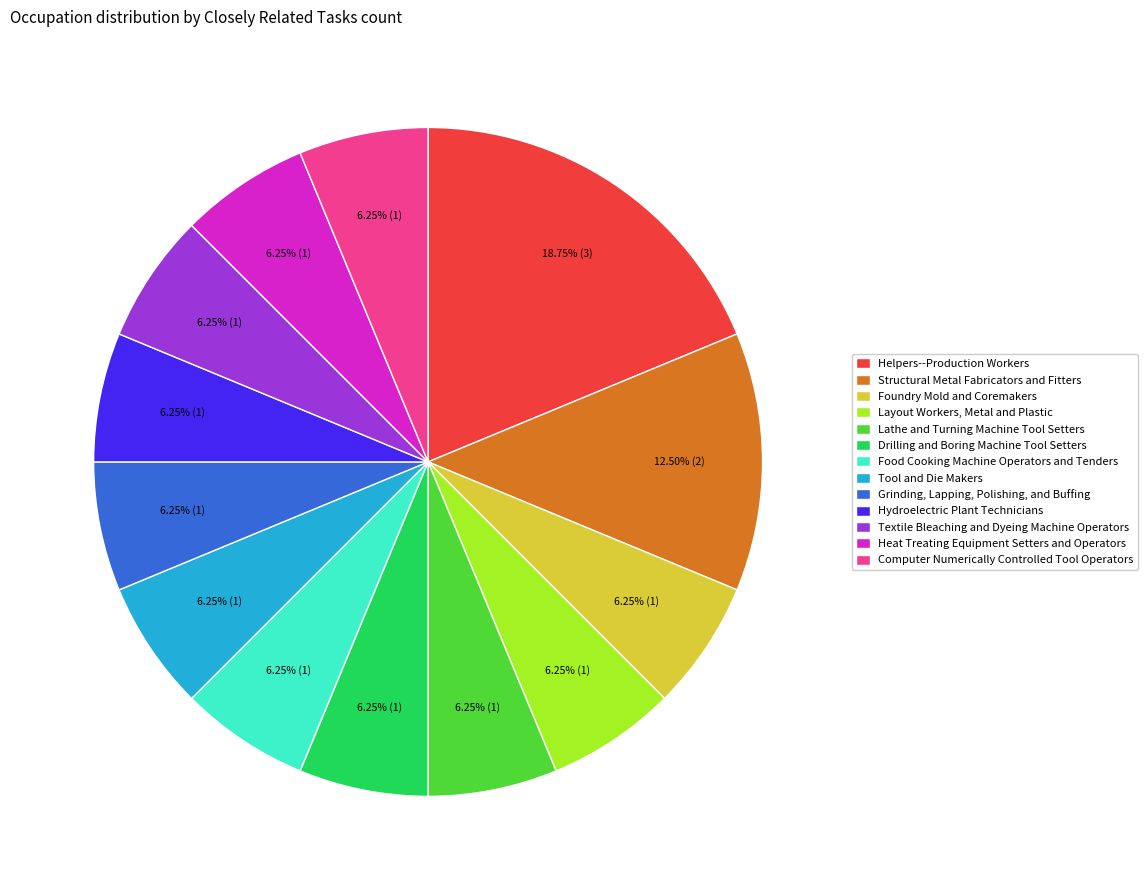

How many segments does this pie chart have?

13